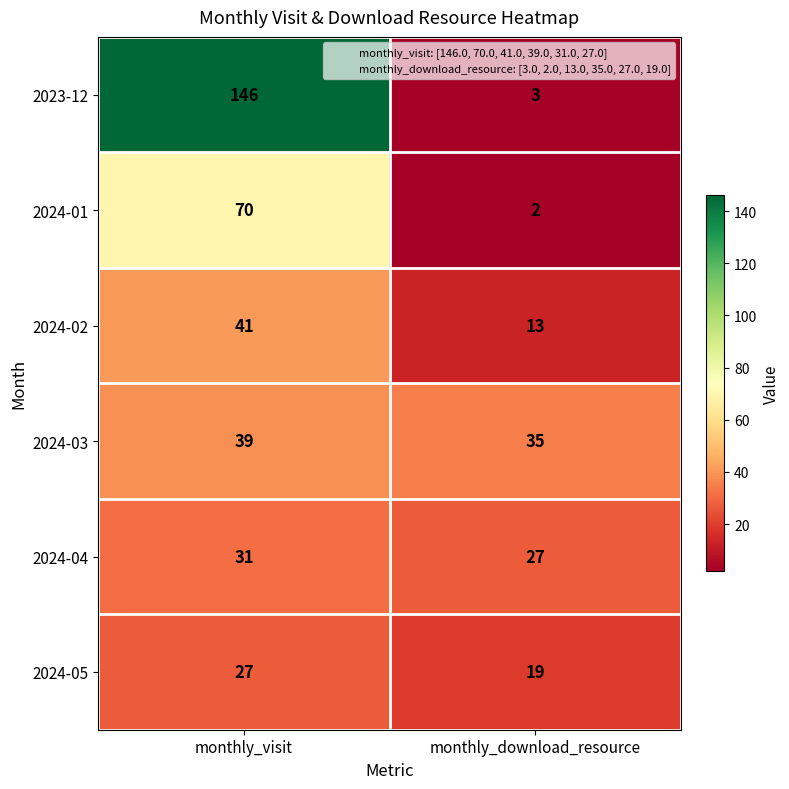

Reading right to left, what are all the values shown in this chart?

2023-12: 3	146
2024-01: 2	70
2024-02: 13	41
2024-03: 35	39
2024-04: 27	31
2024-05: 19	27